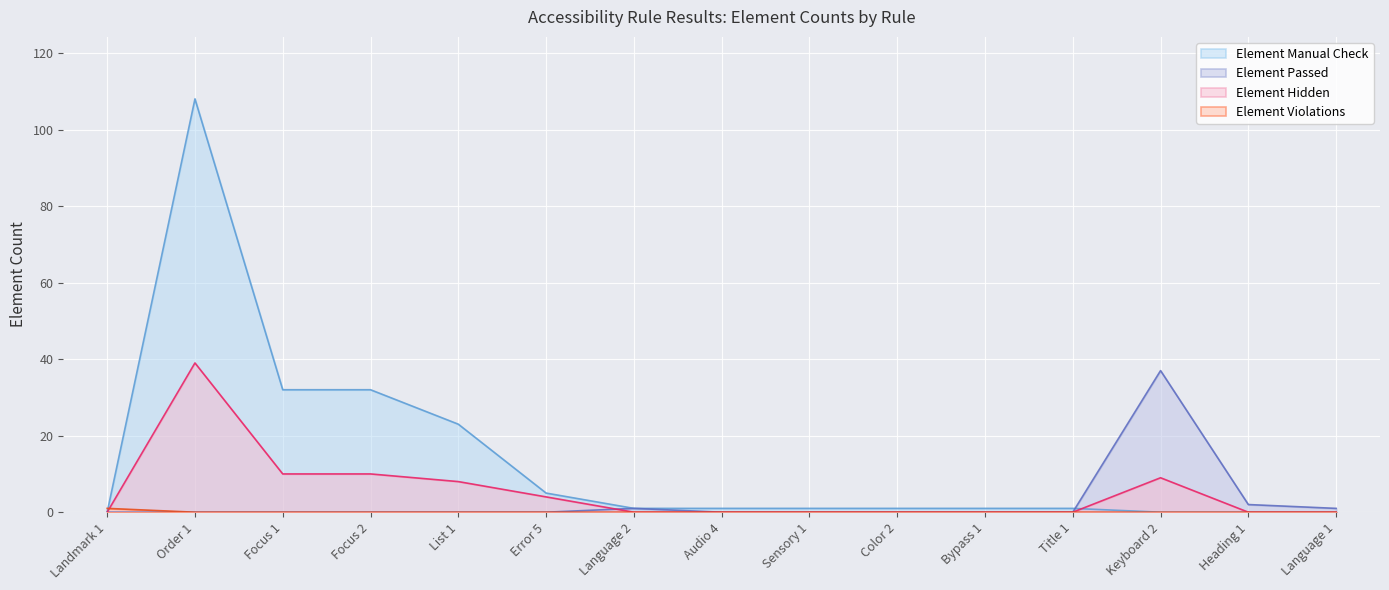

The value of Element Manual Check at List 1 is 23. True or false?

True